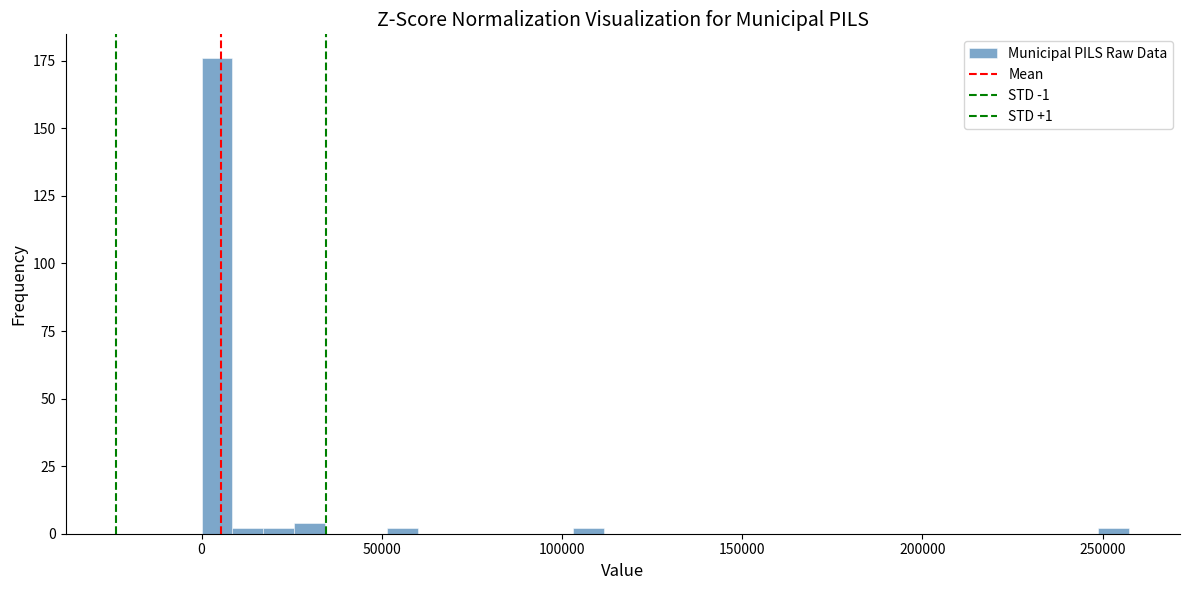

Around what value on the x-axis is the tallest bar? Give the approximate position of its centre, as read against the axis.

5000